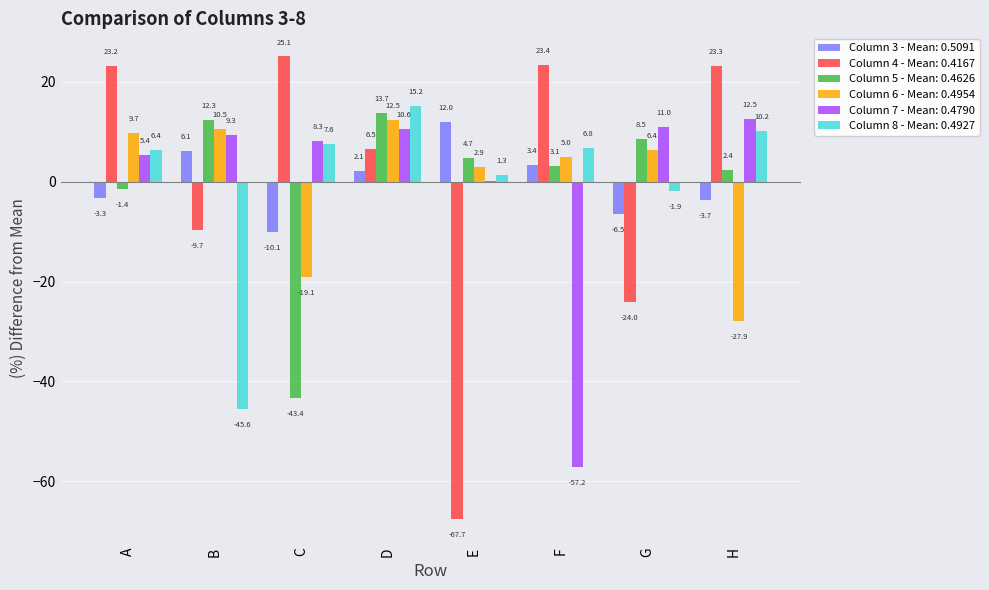

Are the bars horizontal?

No